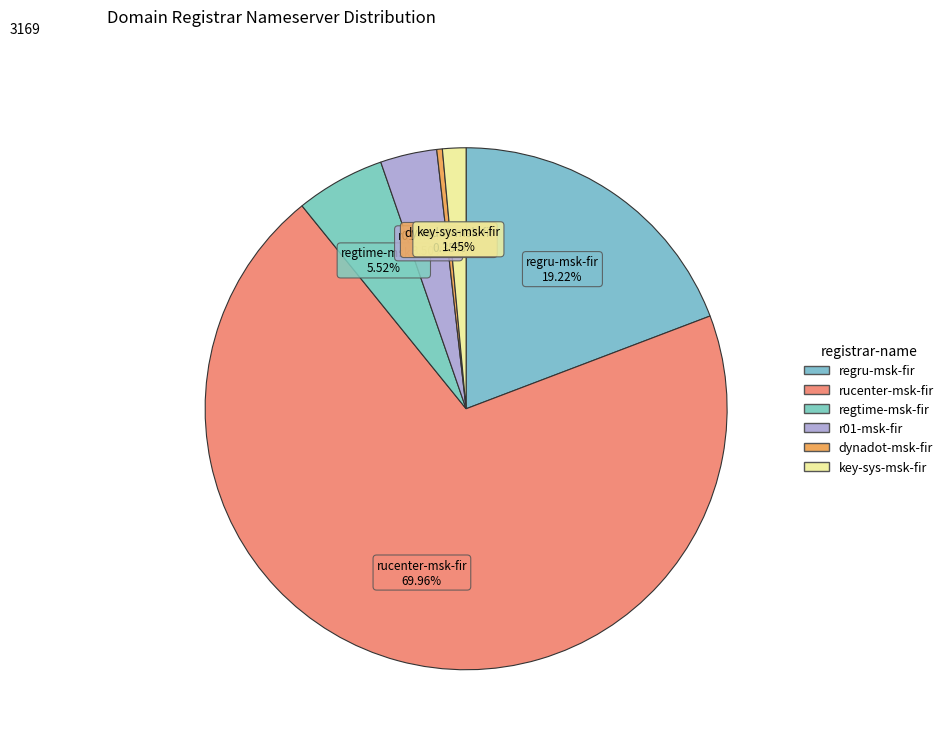

What is the change in value from regru-msk-fir to key-sys-msk-fir?

-563